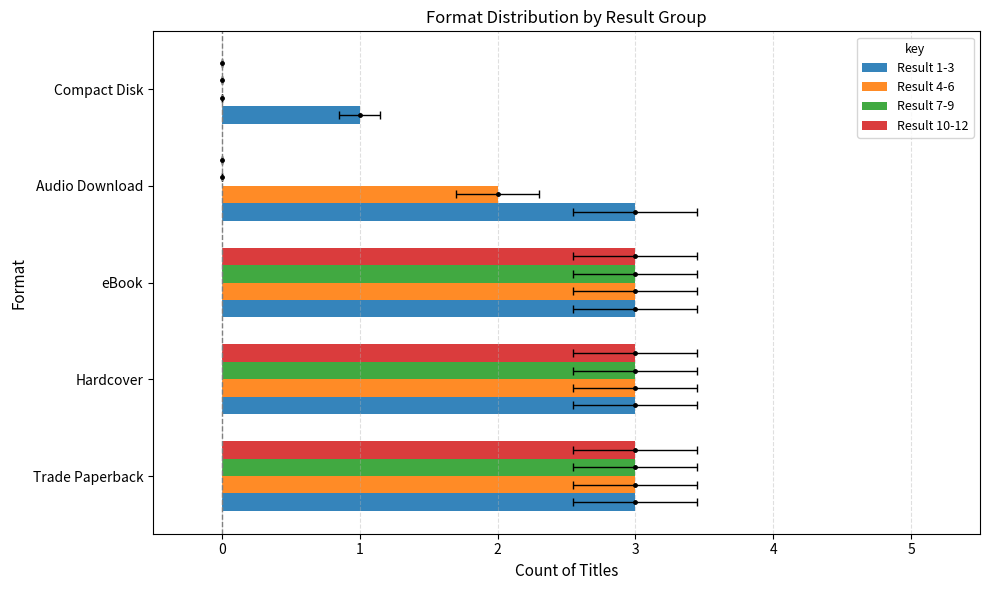

Which series has the largest total across all categories?

Result 1-3